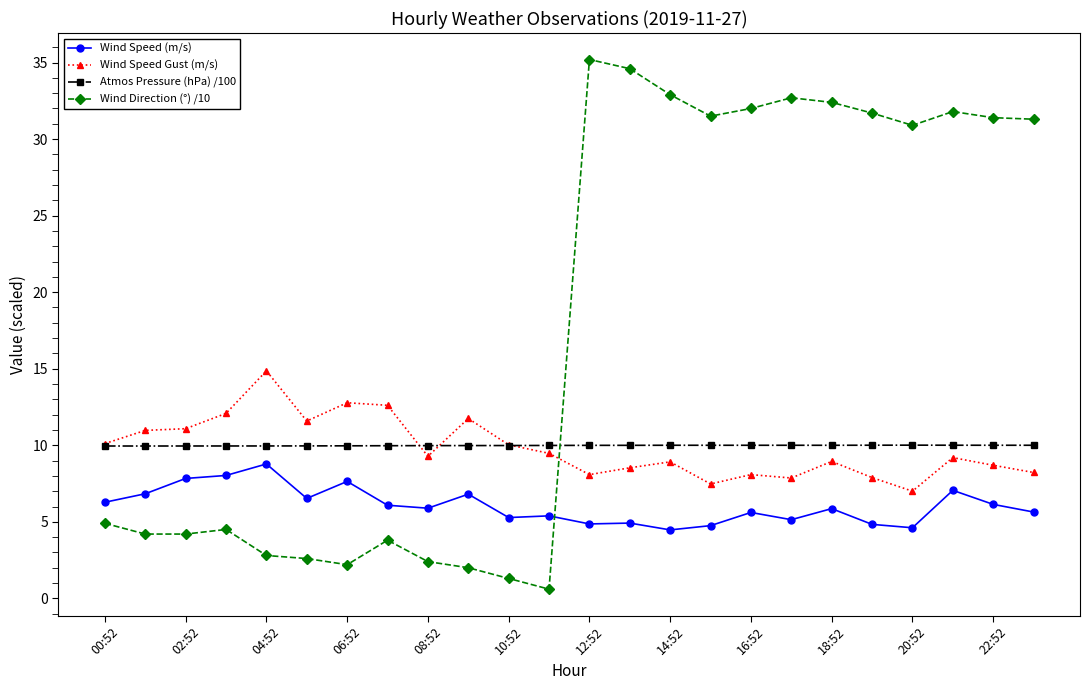

What is the value of the Wind Direction (°) /10 point at the 23rd from the left?

31.4